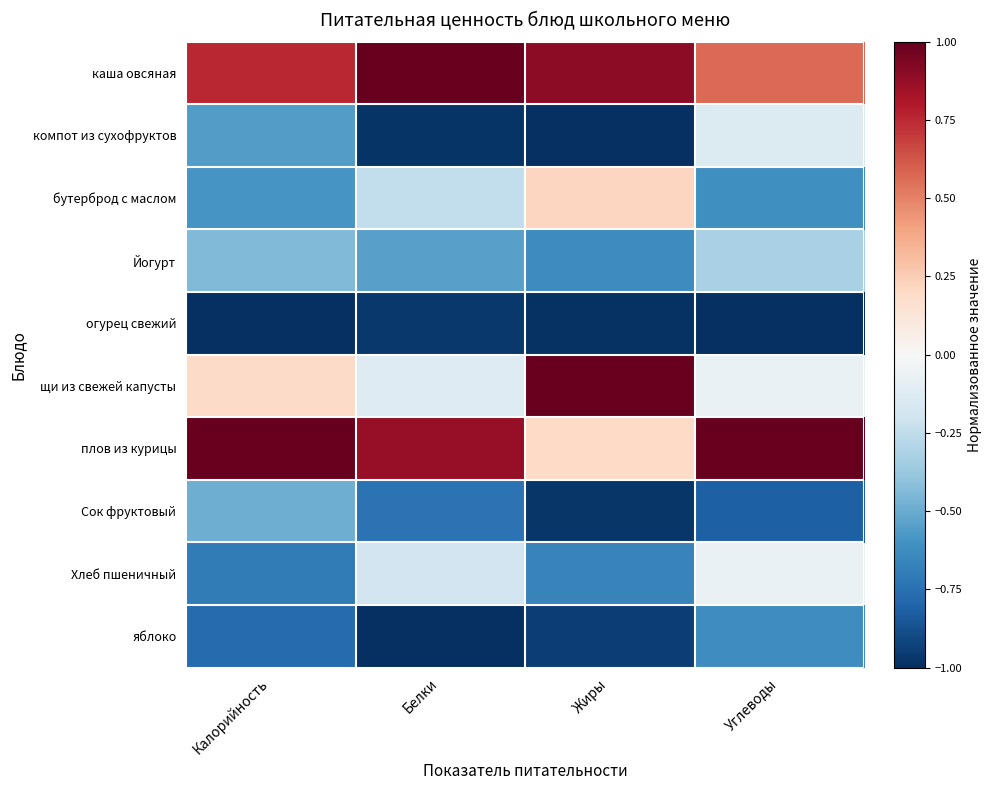

At how many categories does at least one series exceed 0?

4